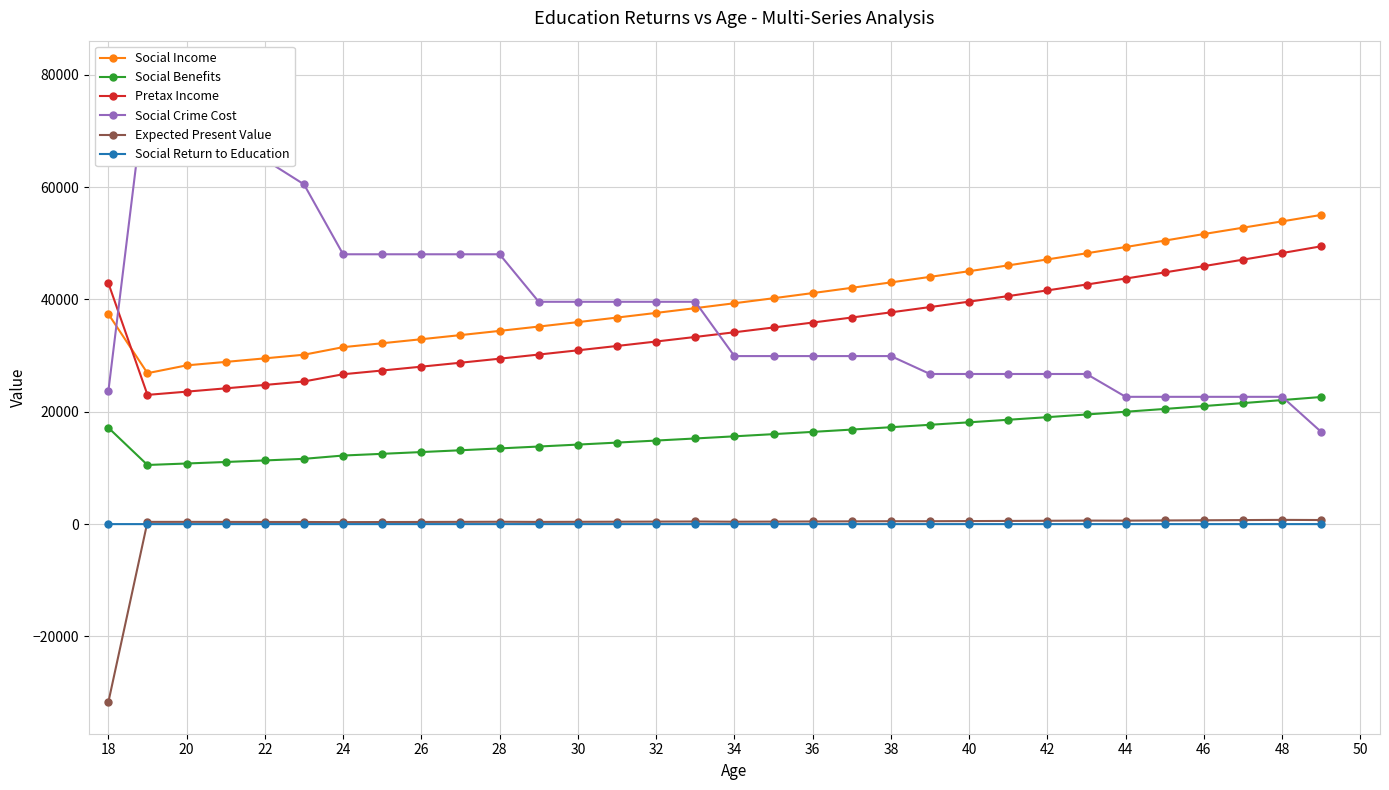

What is the difference between the second highest and second lowest values in the Expected Present Value series?

373.7